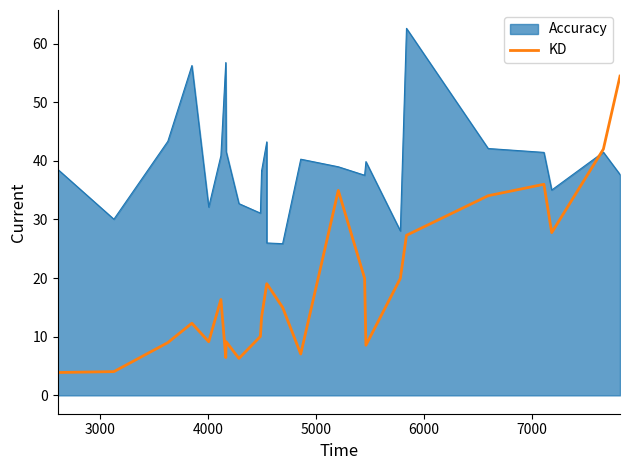

Does the chart have visible grid lines?

No